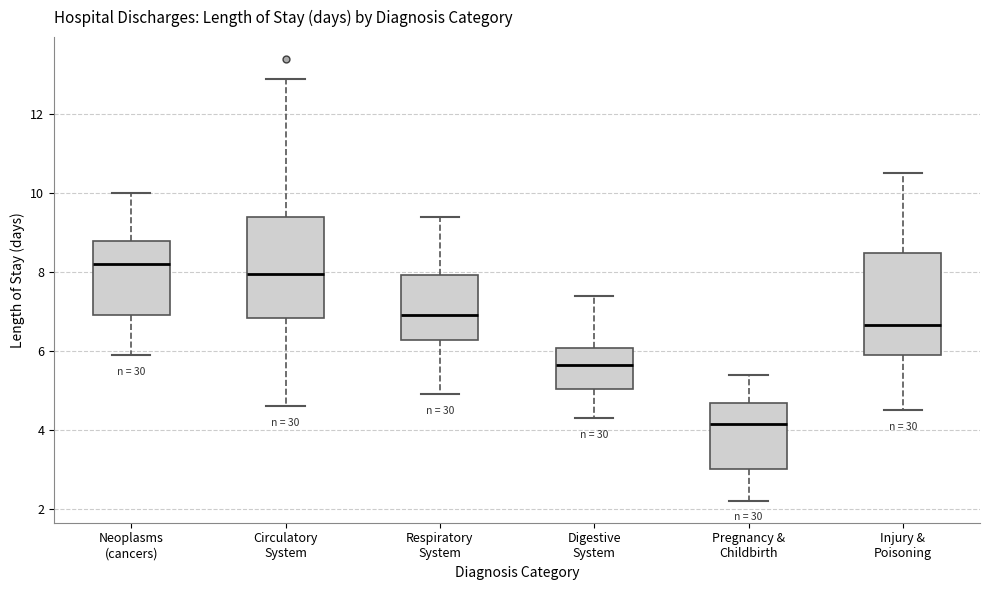

Reading left to right, read every box against the y-axis: the position of its median line, the range the box covers, and the ends of its whiskers. The values are not printed on the chart, so give them approximately, as read against the axis.

Neoplasms (cancers): median 8.2, box 7.0 to 8.8, whiskers 6.0 to 10.0
Circulatory System: median 8.0, box 6.8 to 9.4, whiskers 4.6 to 13.0
Respiratory System: median 7.0, box 6.2 to 8.0, whiskers 5.0 to 9.4
Digestive System: median 5.6, box 5.0 to 6.0, whiskers 4.4 to 7.4
Pregnancy & Childbirth: median 4.2, box 3.0 to 4.6, whiskers 2.2 to 5.4
Injury & Poisoning: median 6.6, box 6.0 to 8.4, whiskers 4.6 to 10.6